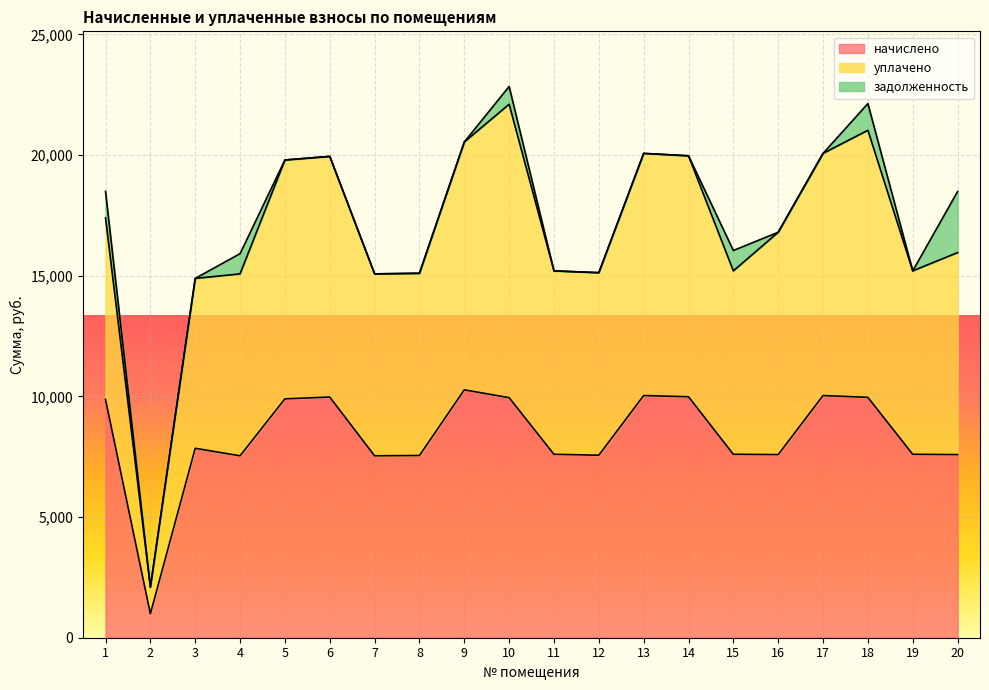

At which label does начислено reach its minimum?

2